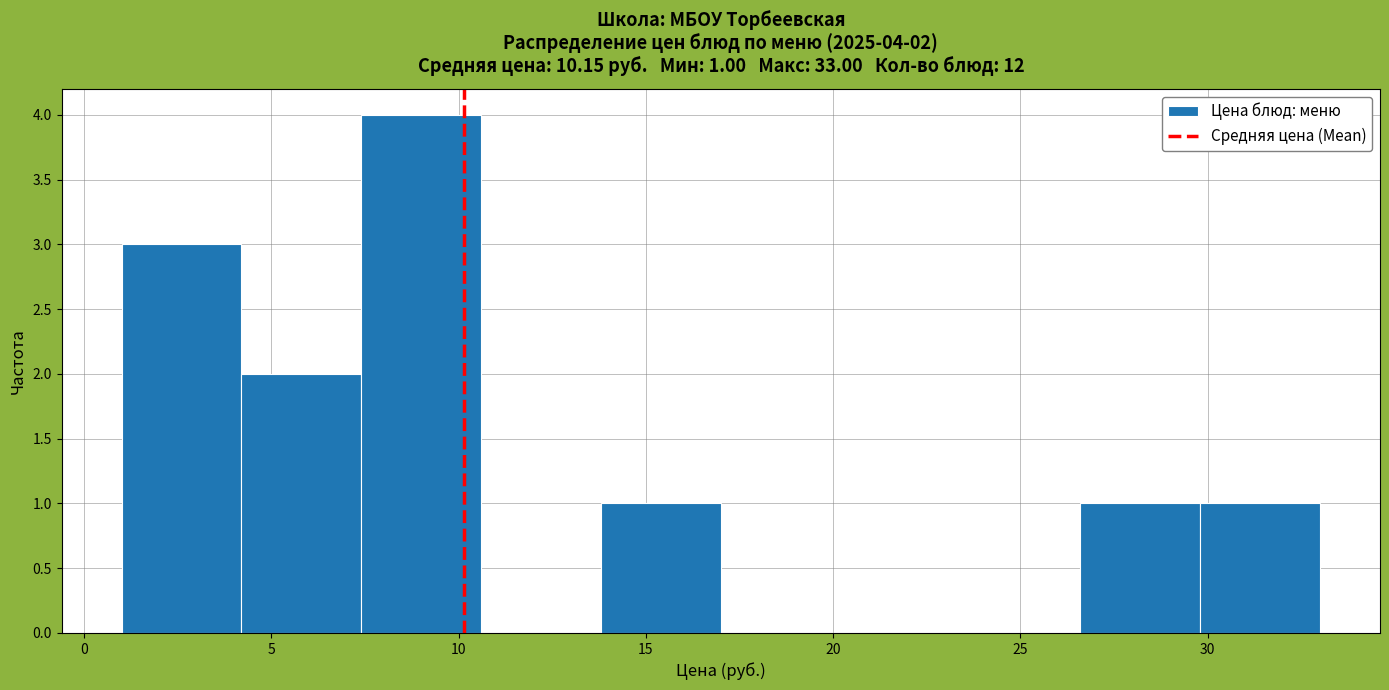

Over which range of the x-axis is the bar tallest?

7.4 to 10.6